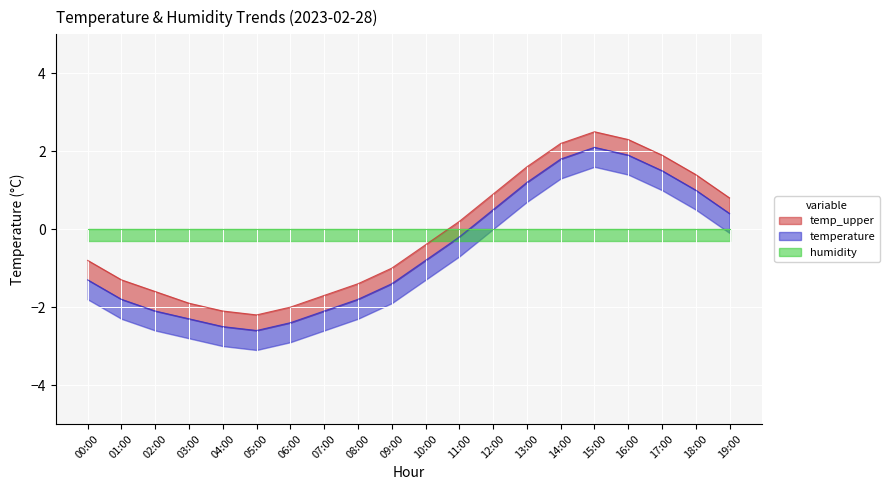

How many data points in temperature are above 0?

8